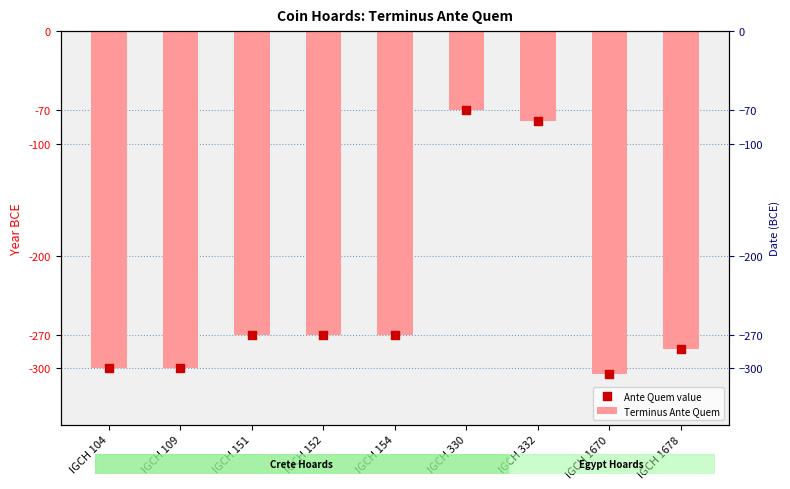

At which category is the sum across all series the highest?

IGCH 330